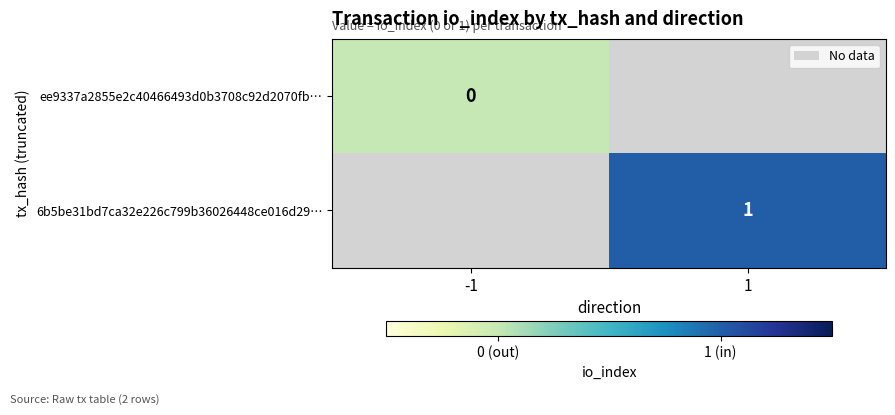

How many values in 6b5be31bd7ca32e226c799b36026448ce016d29… are above zero?

1